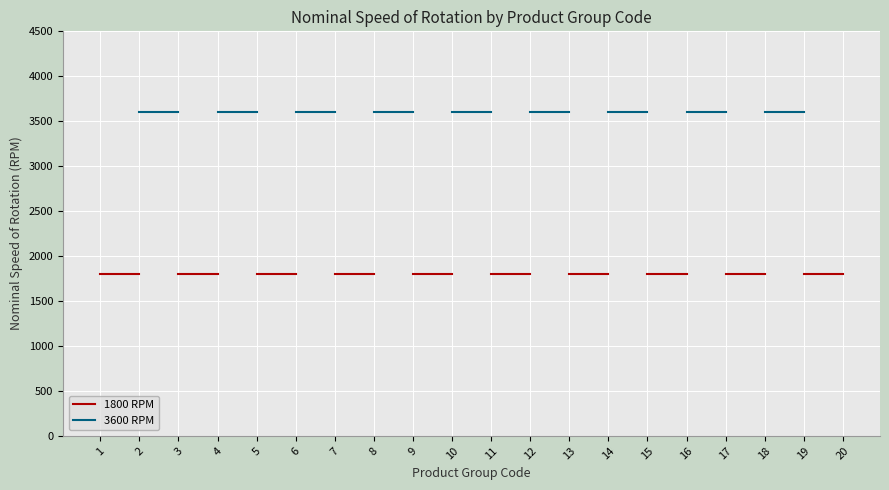

What are all the series names shown in the legend?

1800 RPM, 3600 RPM